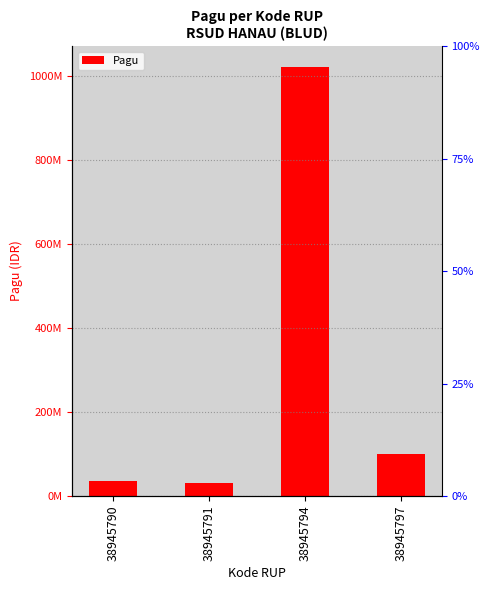

Which category has the lowest value across all series?

38945791